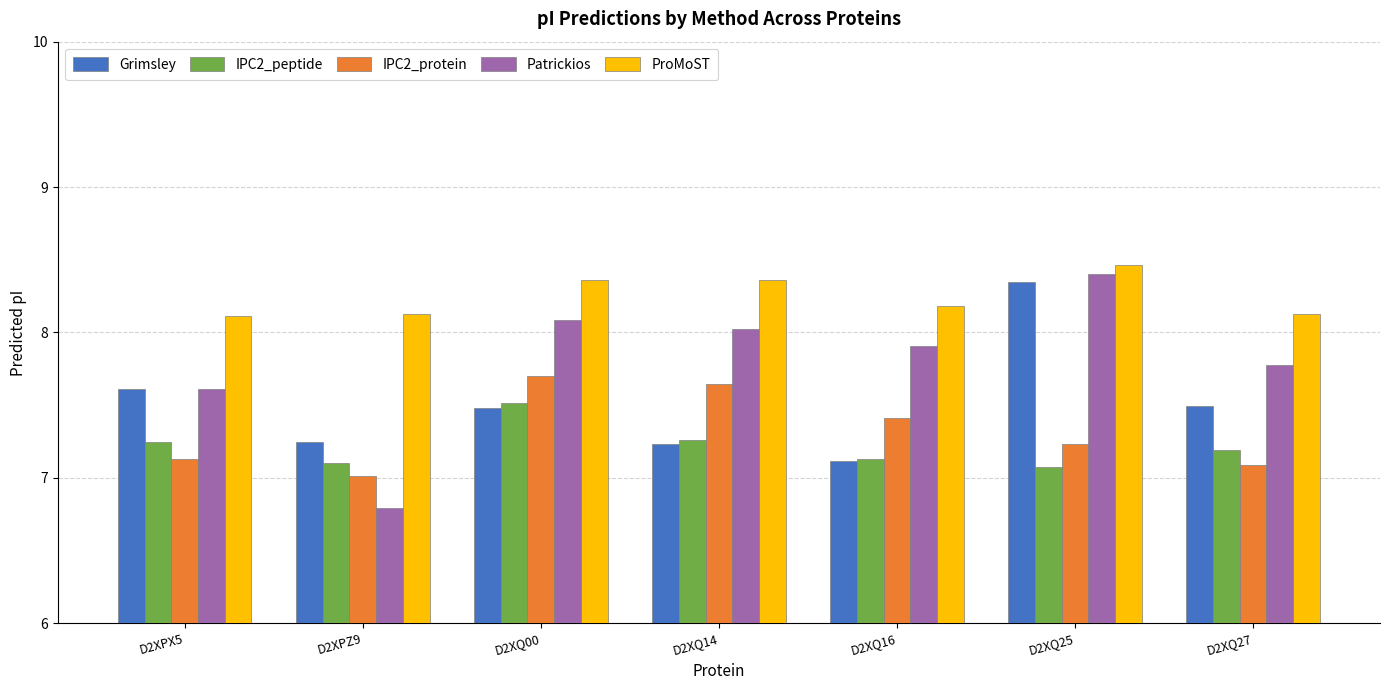

What is the difference between the maximum and minimum values in the IPC2_protein series?

0.7